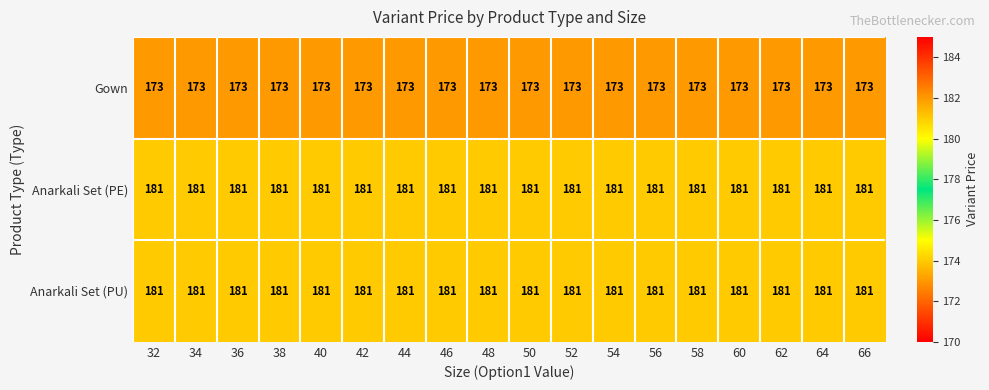

What is the sum of all Anarkali Set (PE) values?

3258